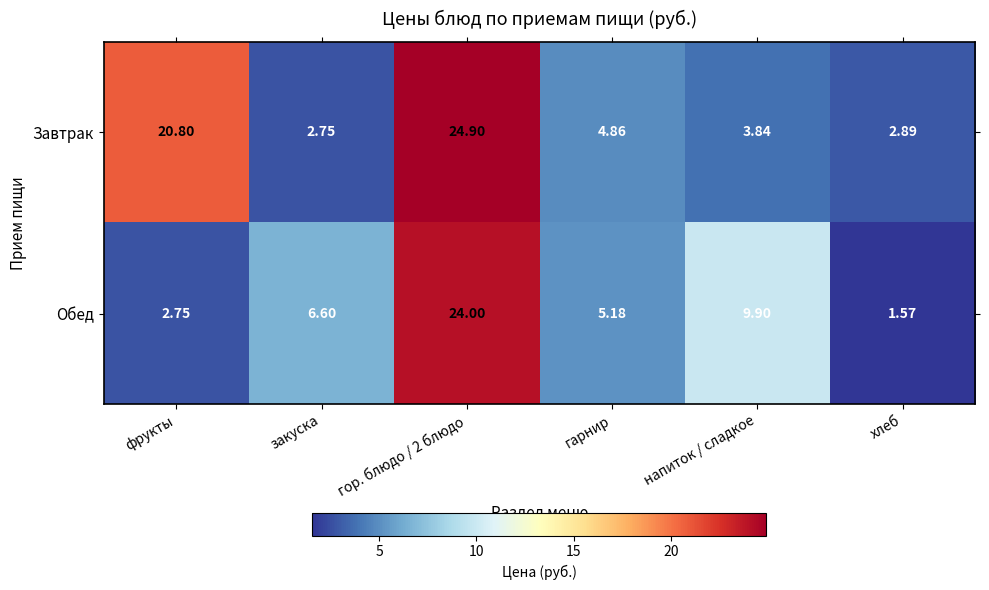

At which label does Обед reach its minimum?

хлеб